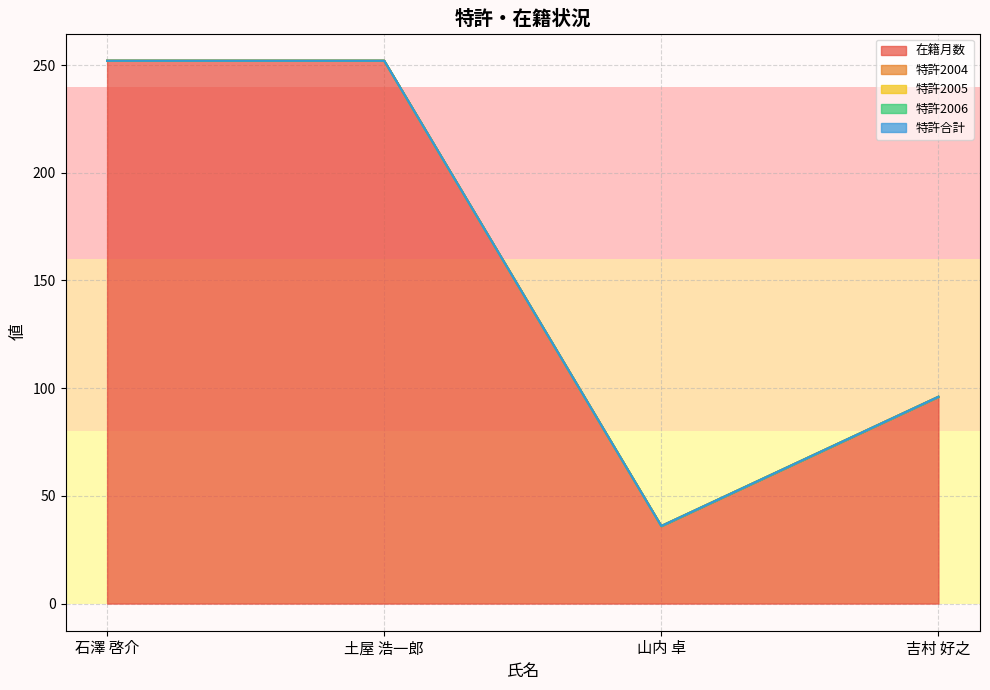

True or false: 特許2006 and 特許2005 cross at least once.

False